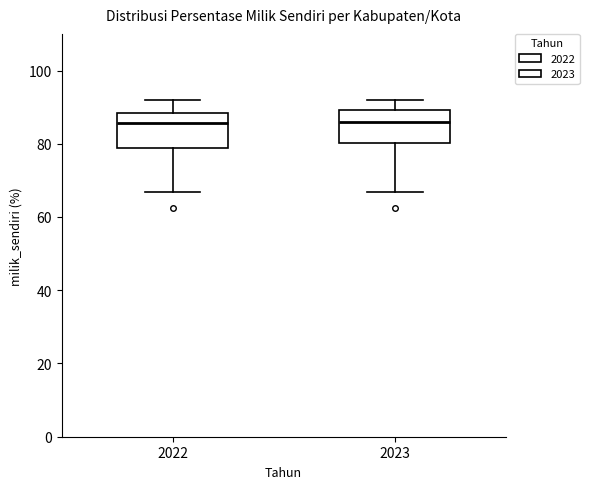

Reading left to right, transcribe this box plot: for each box, give where its median line is, the range the box spans, and where its two whiskers end, as read against the y-axis. The values are not printed on the chart, so give them approximately, as read against the axis.

2022: median 86, box 78 to 88, whiskers 66 to 92
2023: median 86, box 80 to 90, whiskers 66 to 92